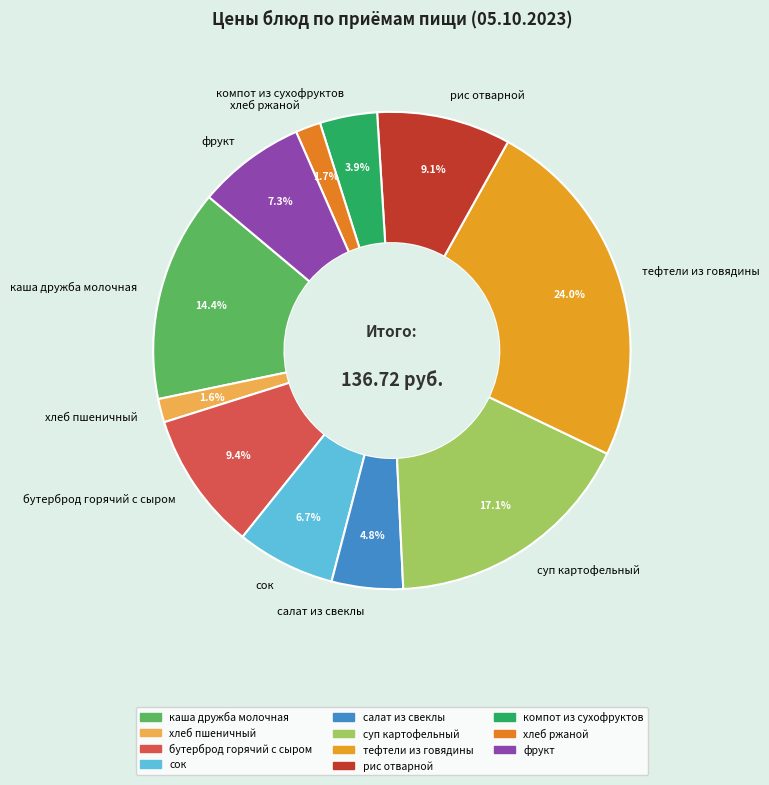

To the nearest percent, what percentage of the pie is хлеб пшеничный?

2%